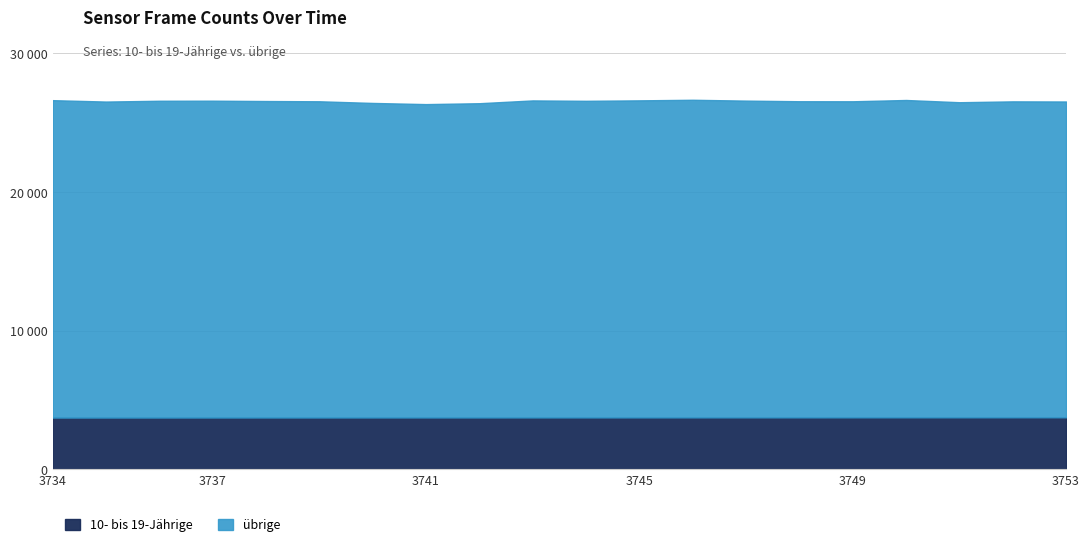

Between 3745 and 3743, which is larger?

3745